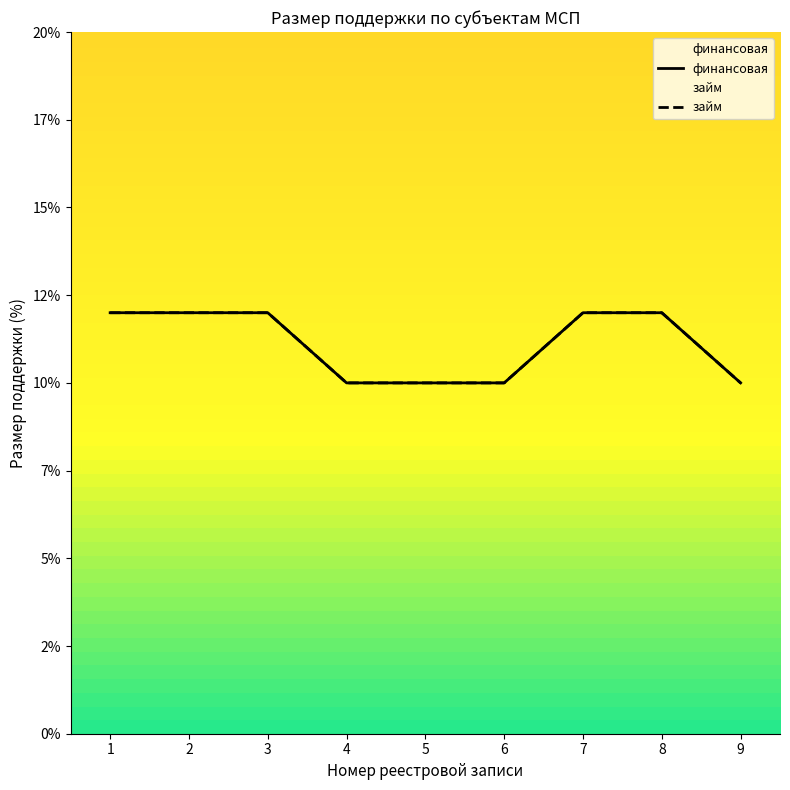

What is the total value across all series at 4?

20